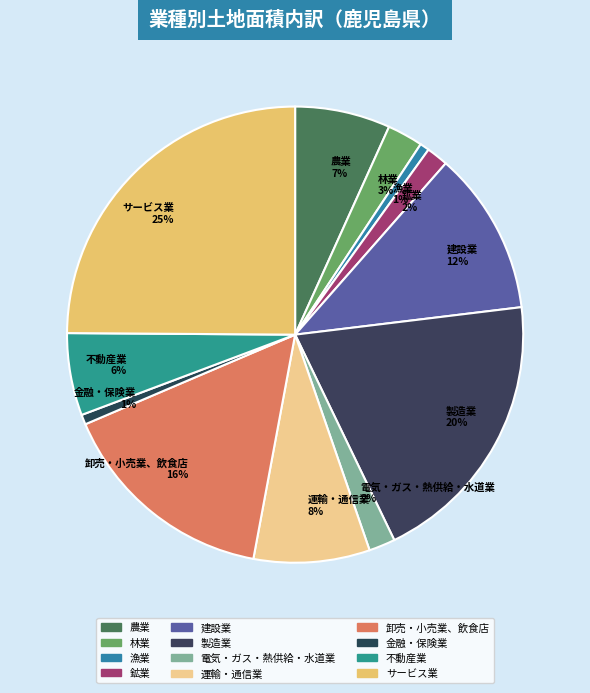

Approximately how many times larger is the value at 運輸・通信業 8% compared to 製造業 20%?

0.4